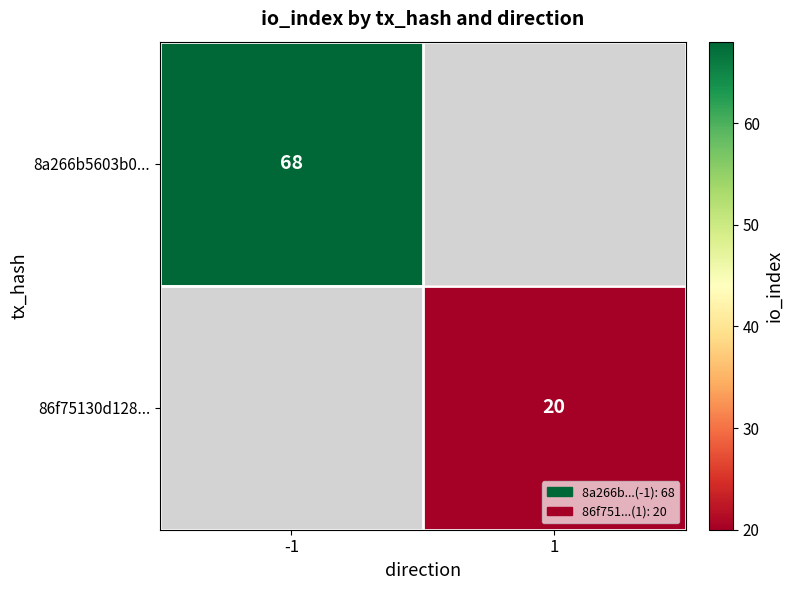

Between 1 and -1, which is larger?

-1